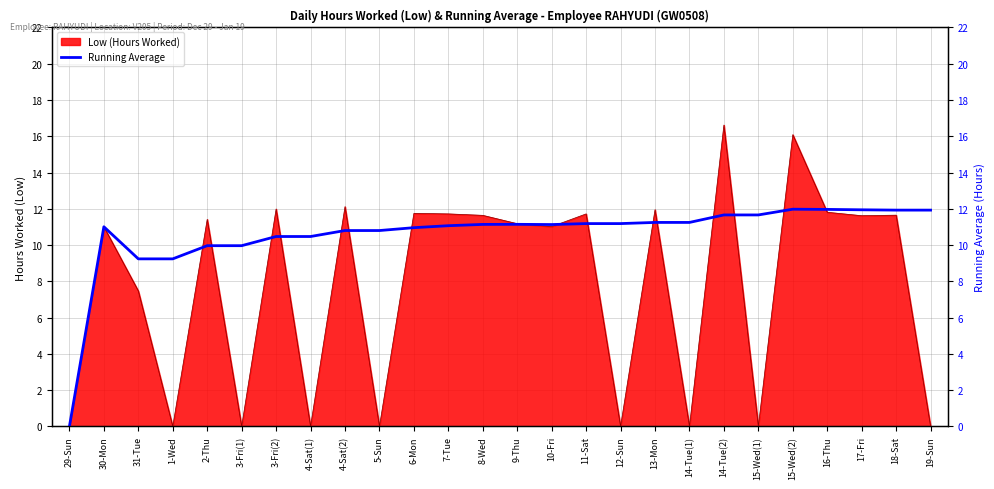

What is the average value?

10.6